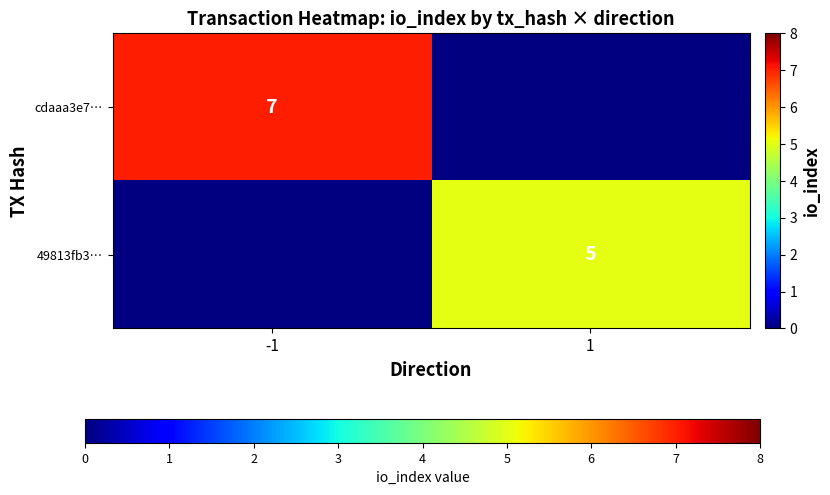

True or false: 49813fb3… has a value of 9 at 1.

False